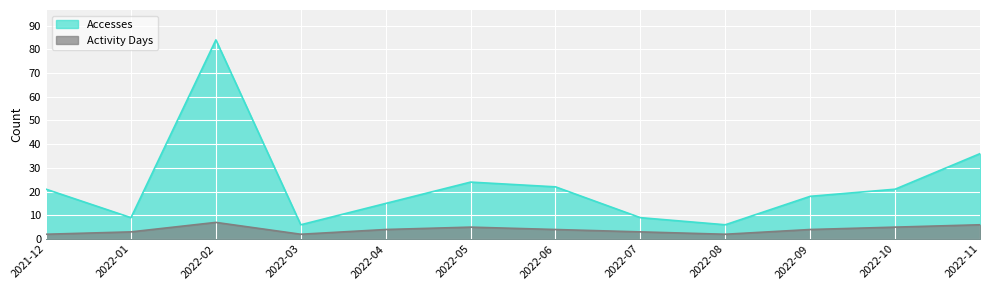

Which label corresponds to the largest value in the chart?

2022-02